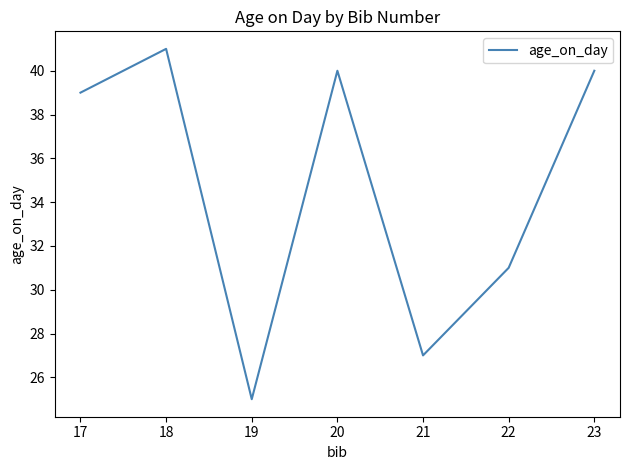

How many interior local peaks (higher than both neighbors) does the data have?

2